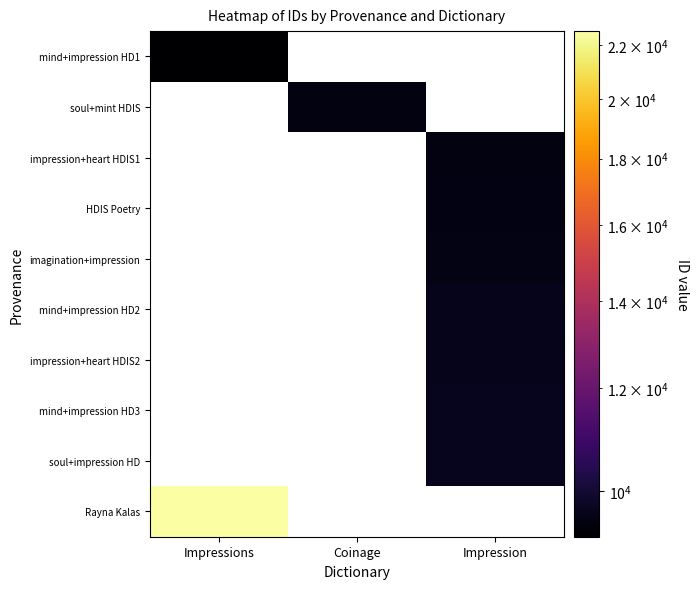

Which has a higher value, Impressions or Impression?

Impression